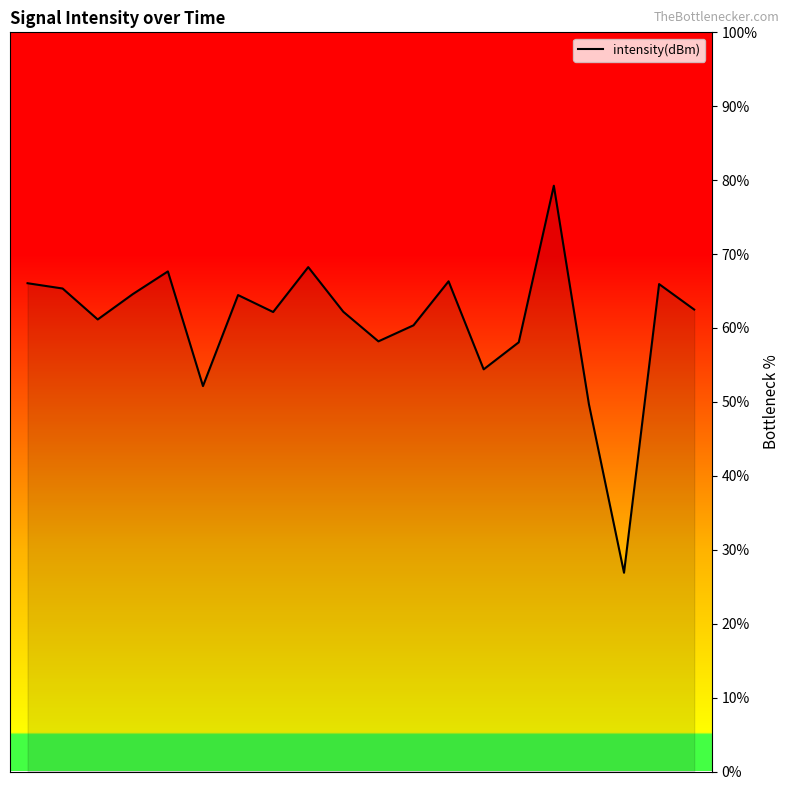

What is the smallest value displayed?

26.9